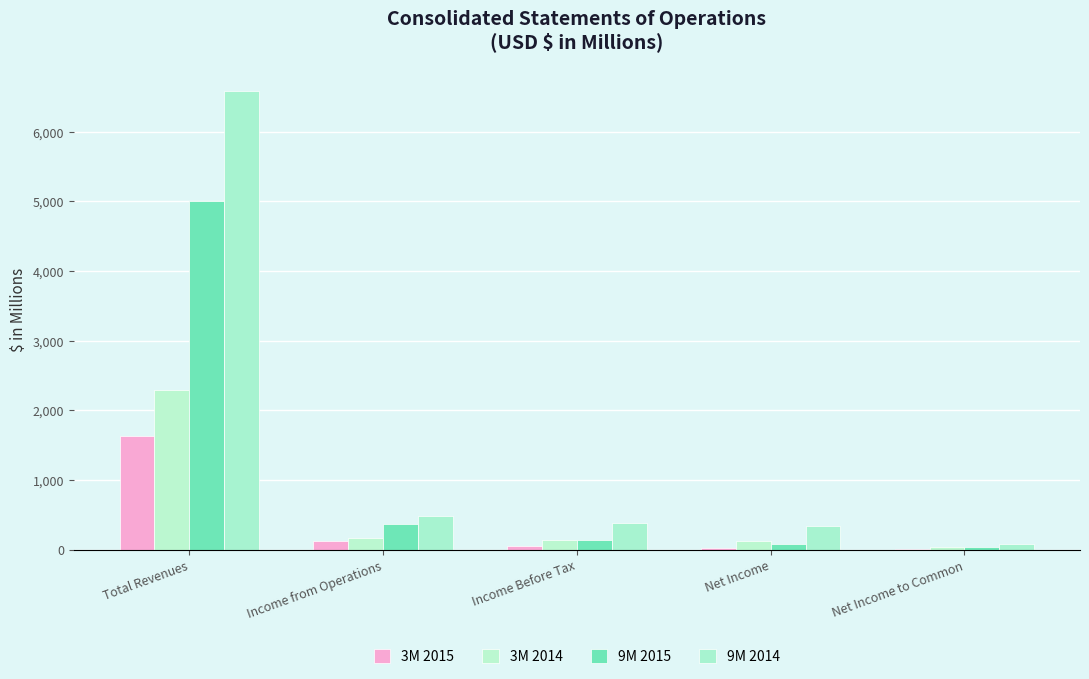

How many groups of bars are there?

5